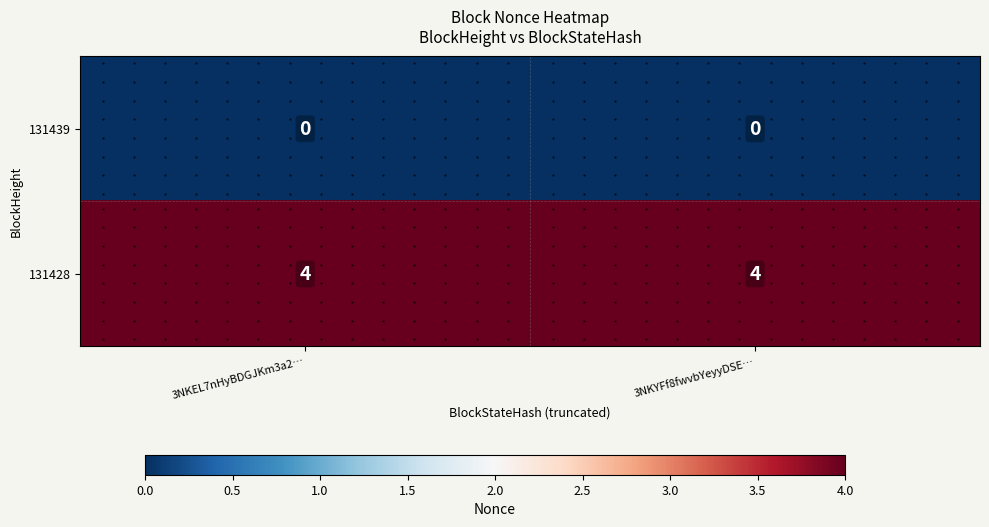

At how many categories does at least one series exceed 0?

2